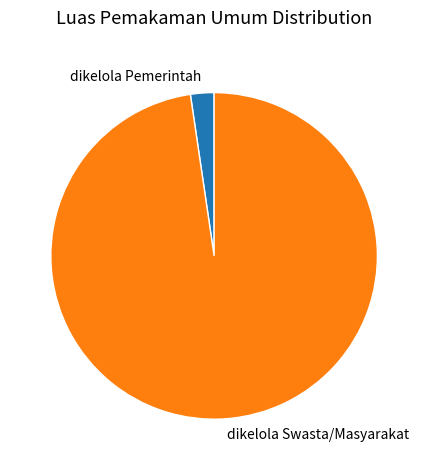

Which category accounts for the majority?

dikelola Swasta/Masyarakat